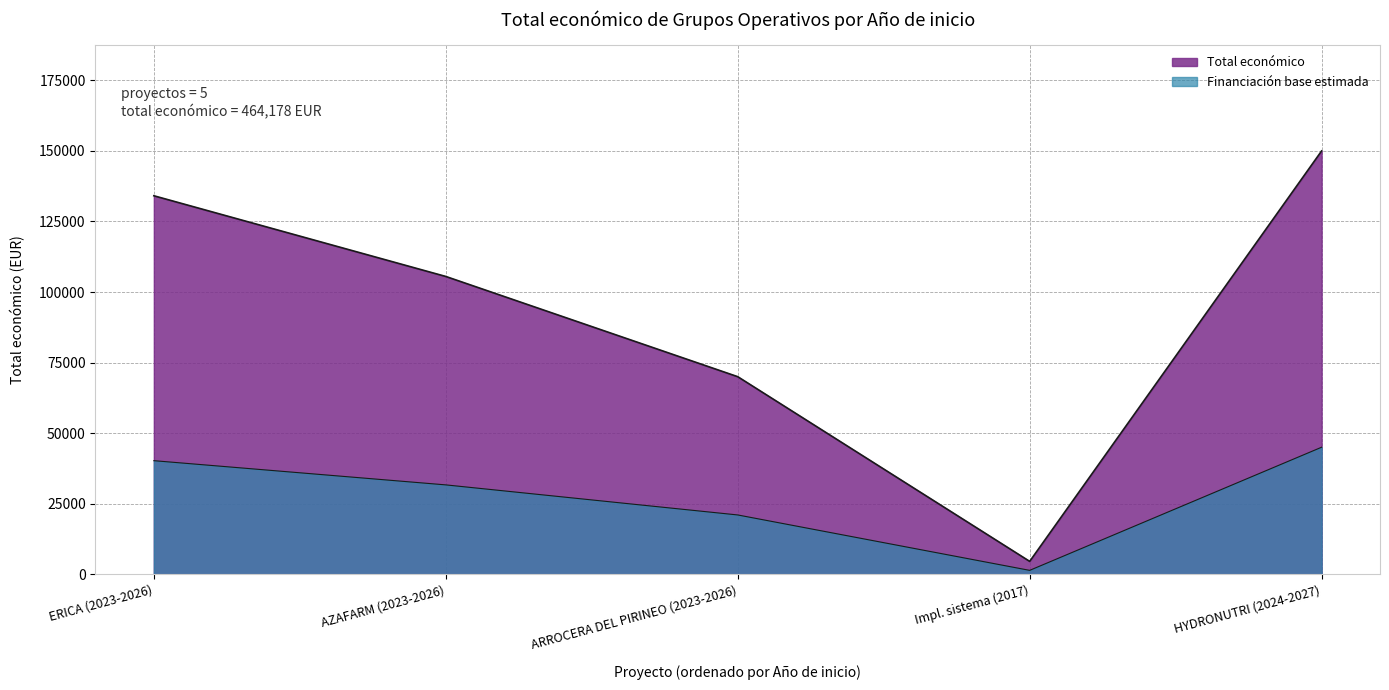

True or false: the data shows 4550 at Impl. sistema (2017).

True